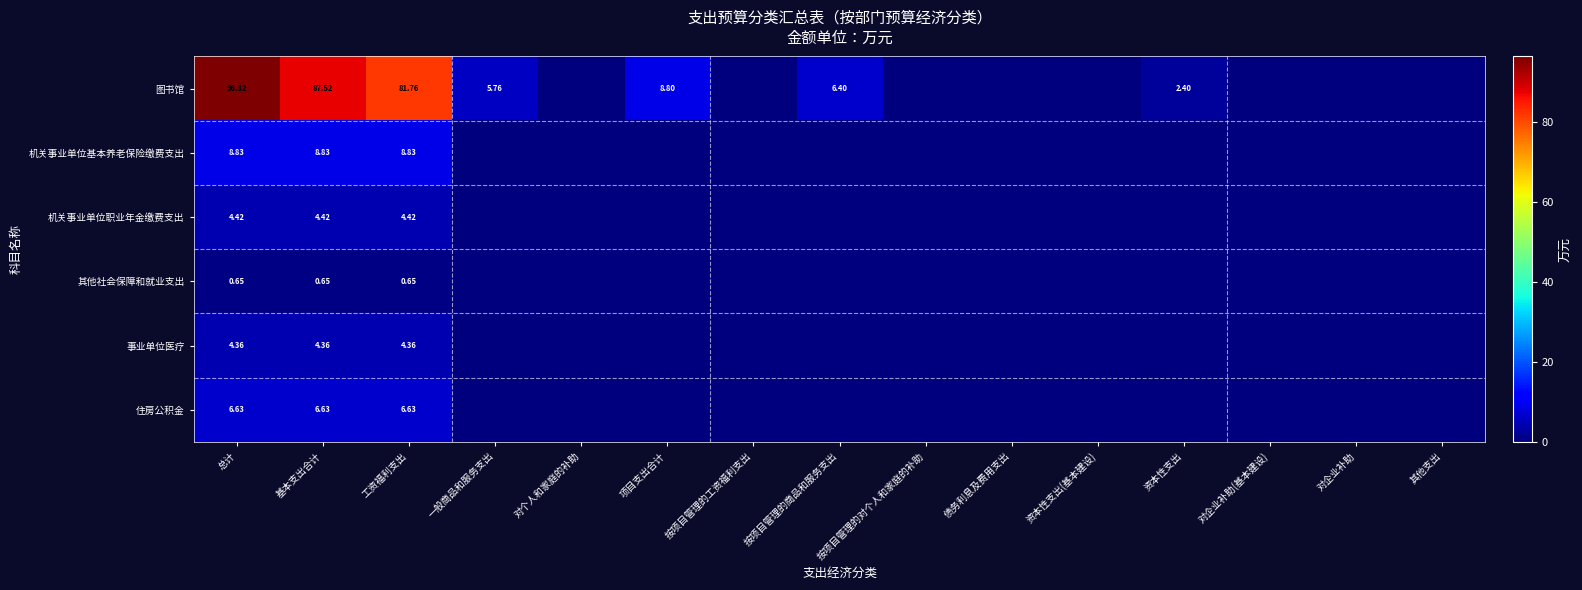

At how many categories does at least one series exceed 69?

3